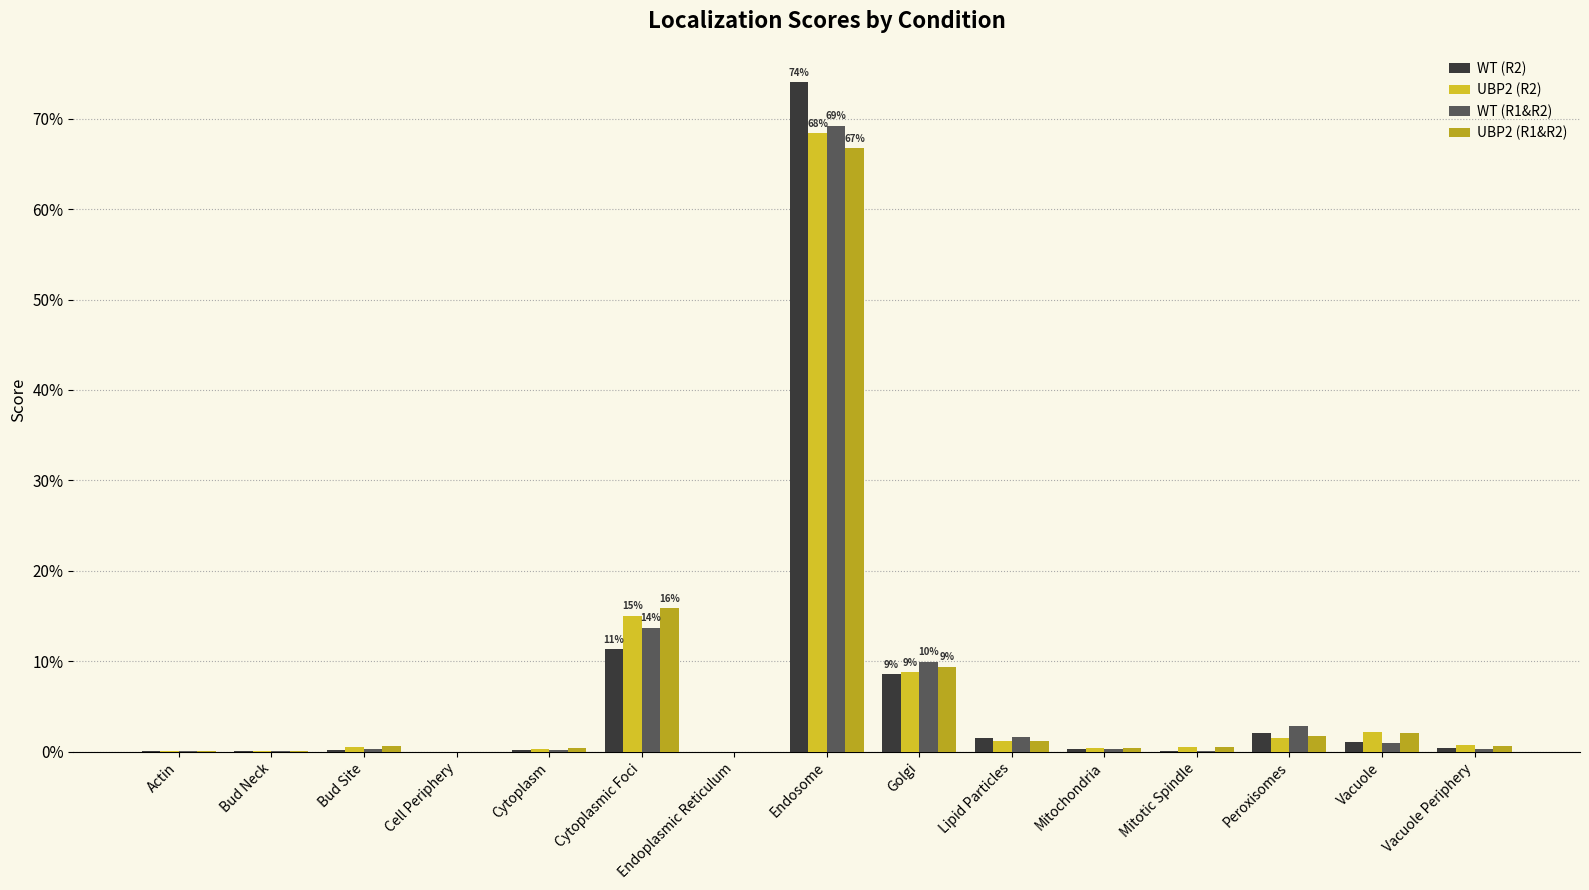

How many groups of bars are there?

15